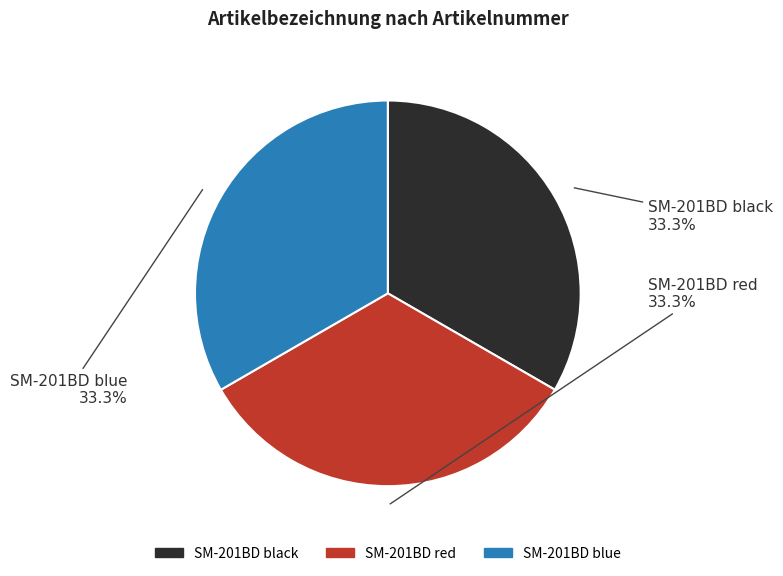

How much of the chart is everything except SM-201BD blue?

66.7%